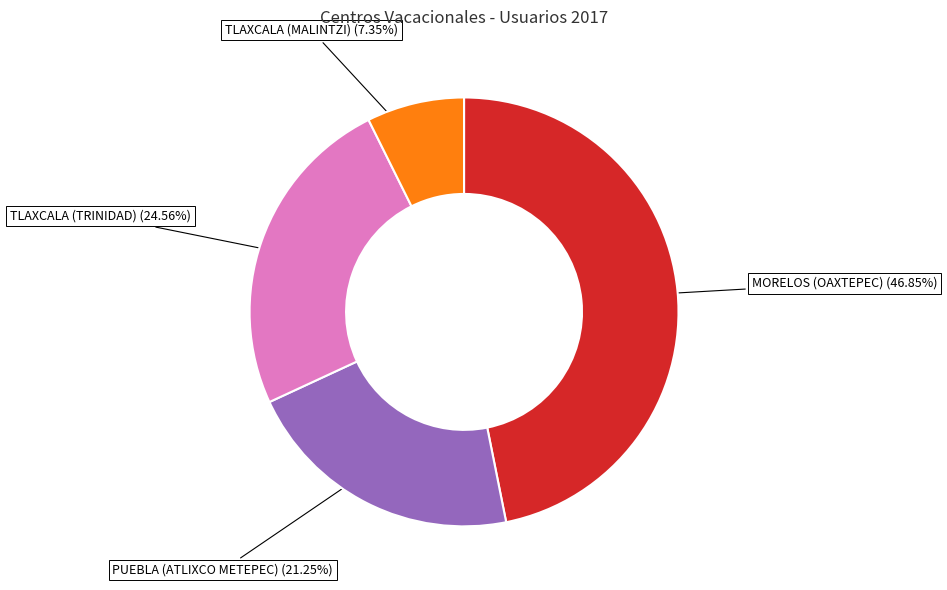

Count the number of slices in the pie.

4